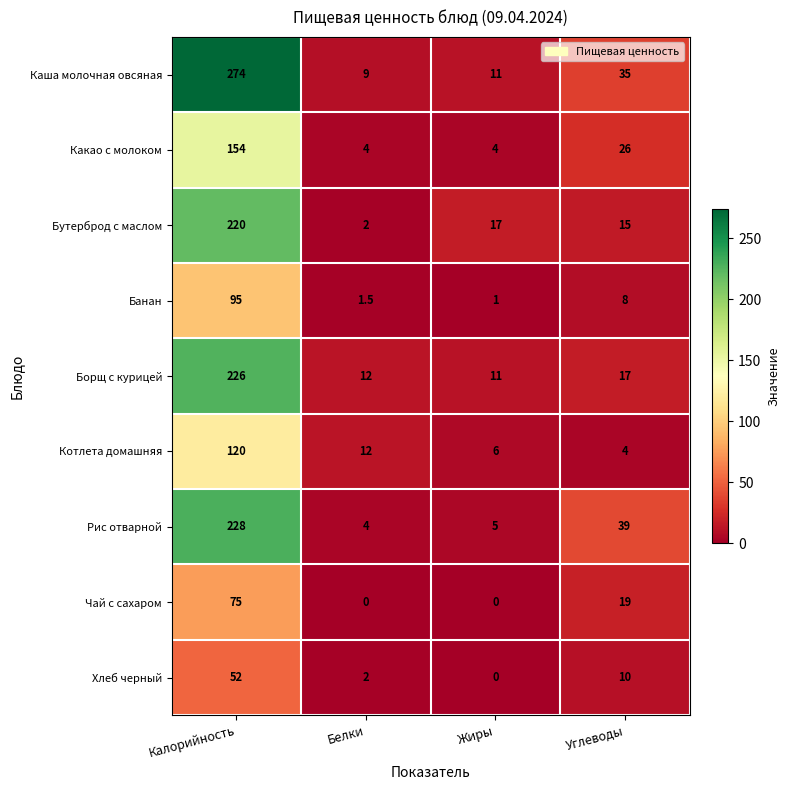

What is the total value across all series at Белки?

46.5